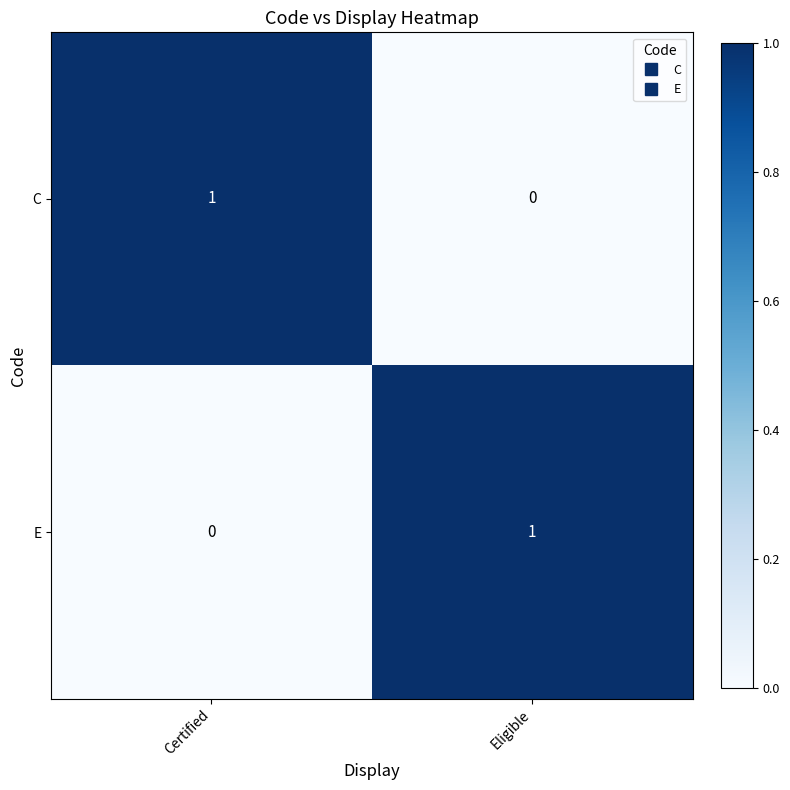

Rank the categories by E value from lowest to highest.

Certified, Eligible